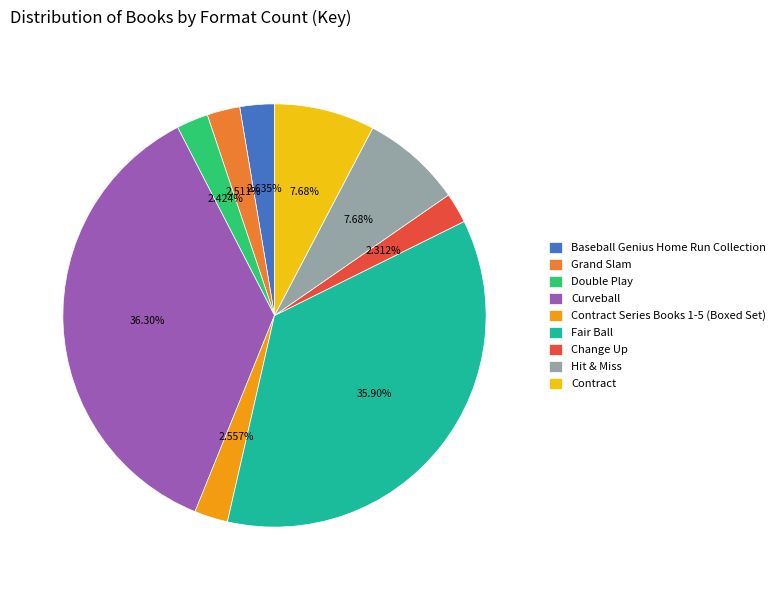

True or false: Hit & Miss accounts for 13% of the total.

False